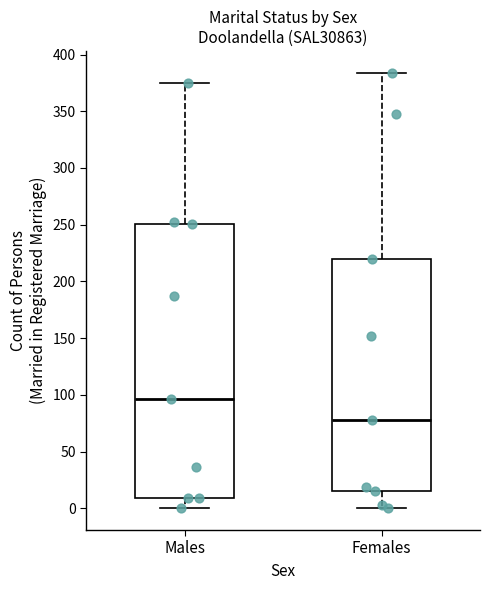

Reading left to right, read every box against the y-axis: the position of its median line, the range the box covers, and the ends of its whiskers. The values are not printed on the chart, so give them approximately, as read against the axis.

Males: median 95, box 10 to 250, whiskers 0 to 375
Females: median 80, box 15 to 220, whiskers 0 to 385